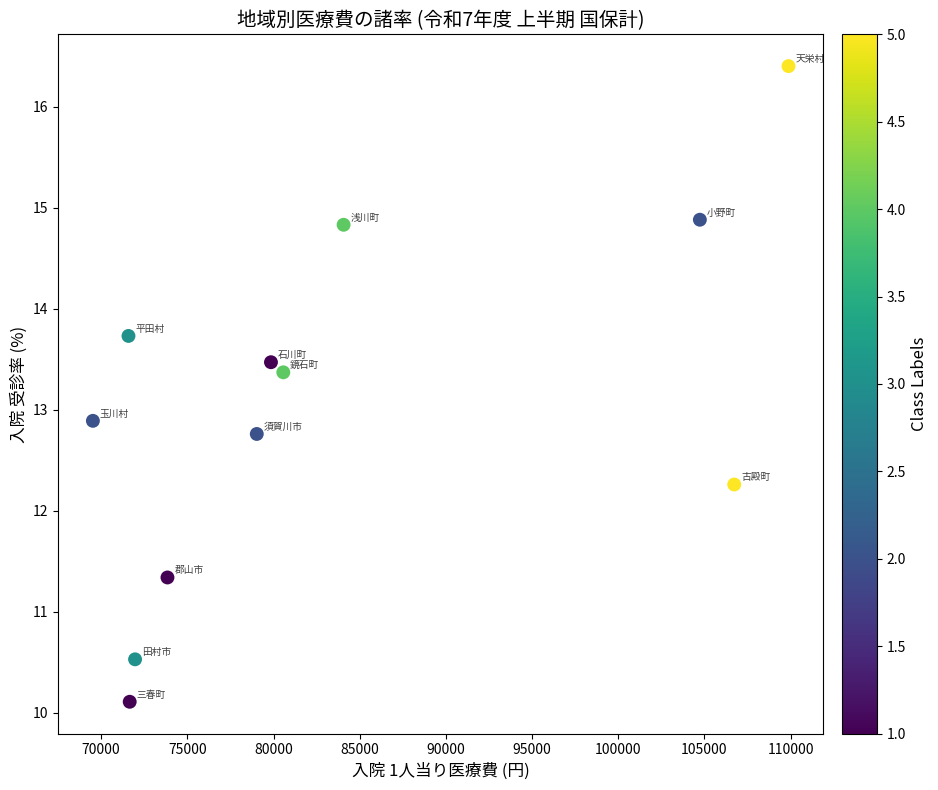

What Y value in the scatter plot is closest to 13?

12.9